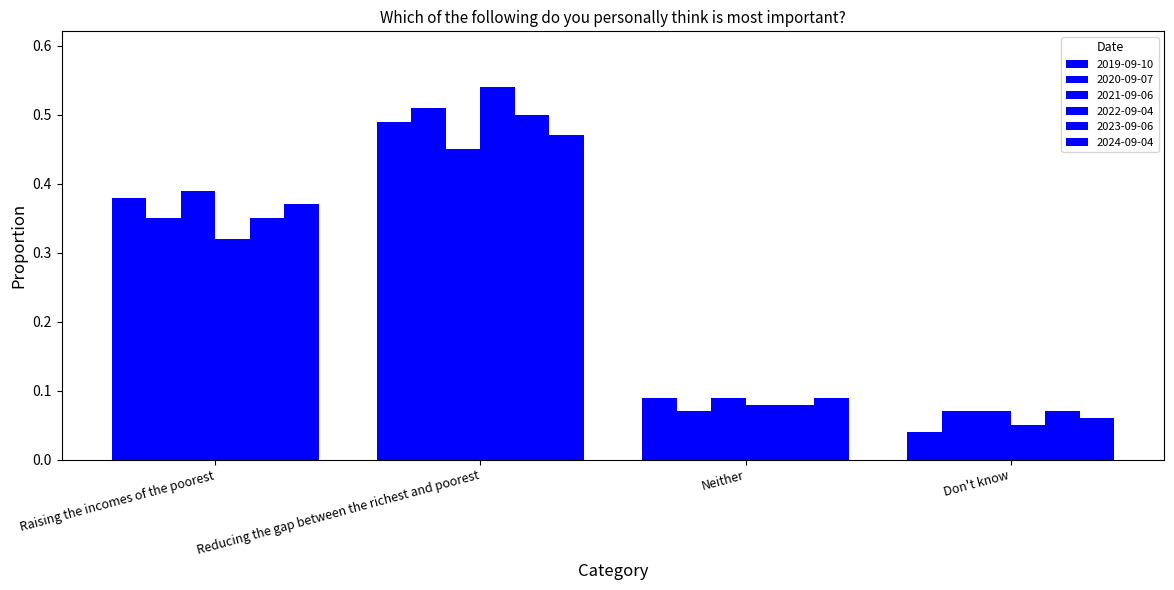

Between Raising the incomes of the poorest and Reducing the gap between the richest and poorest, which series saw the biggest shift?

2022-09-04